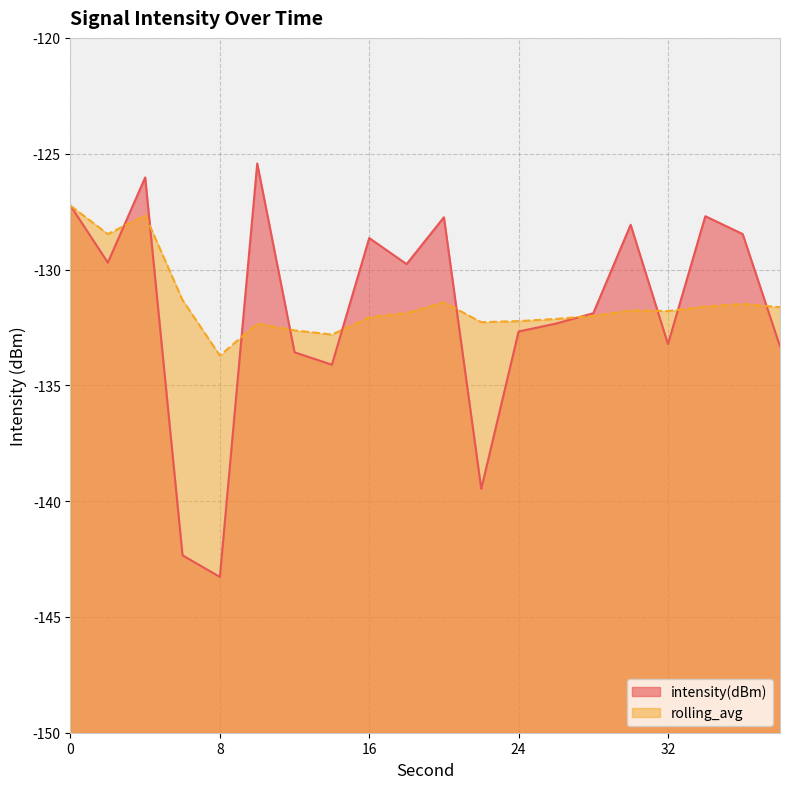

What is the difference between the intensity(dBm) values at 24 and 34?

5.0